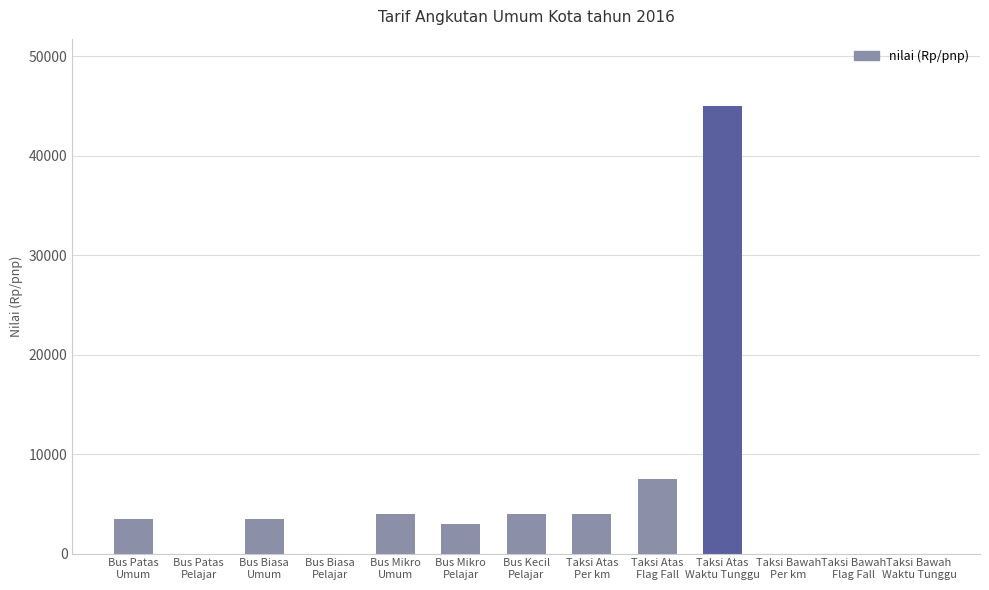

What is the greatest value displayed?

45000